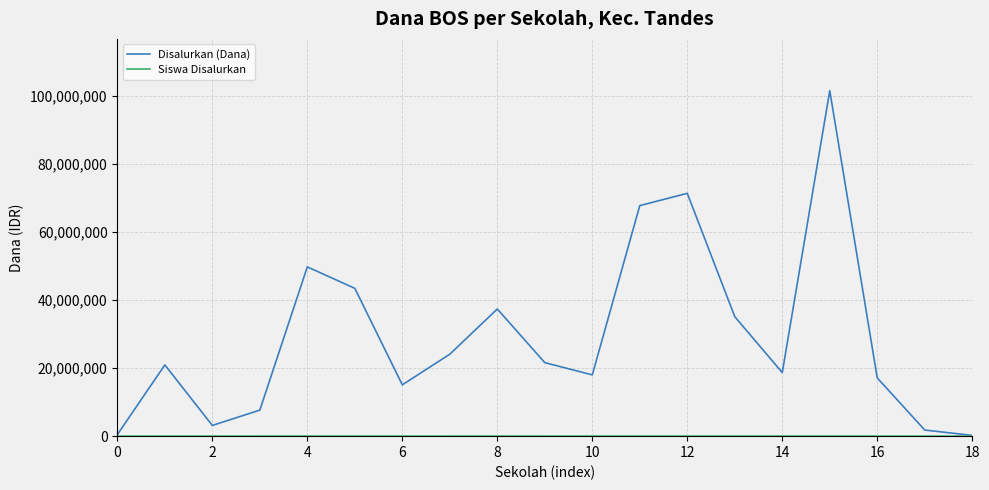

Which series has the largest range (max minus min)?

Disalurkan (Dana)